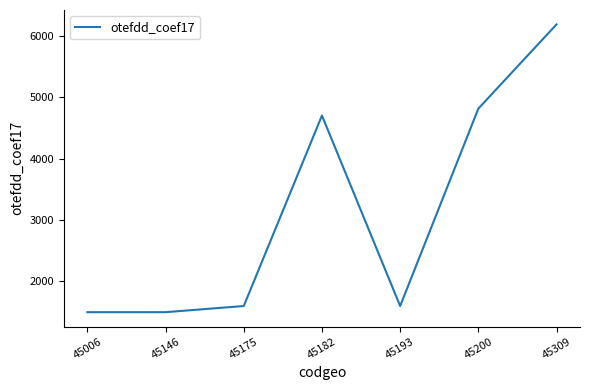

Count the number of categories in the chart.

7